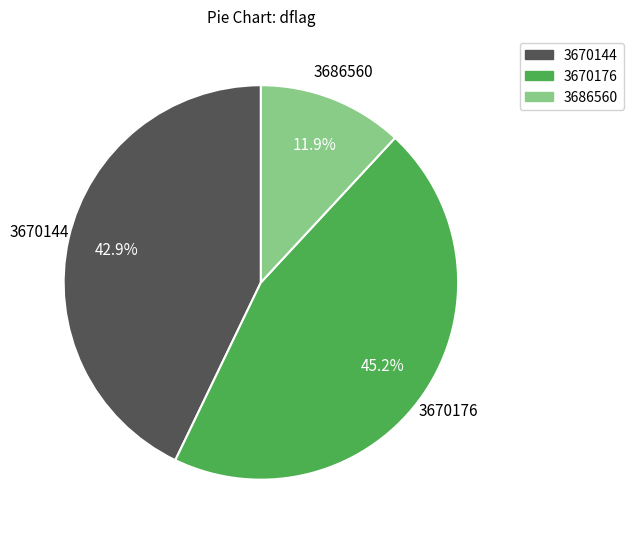

What percentage is NOT represented by 3670144?

57.1%